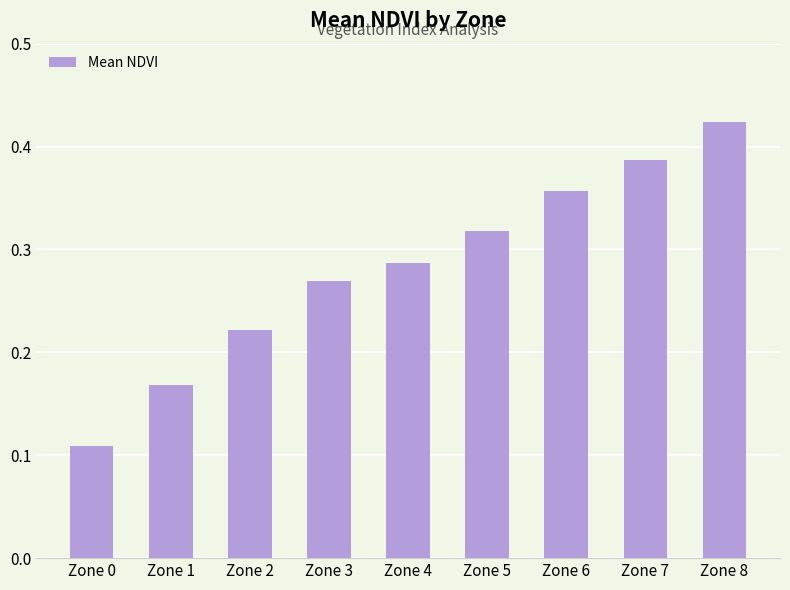

List the labels in order of value, largest first.

Zone 8, Zone 7, Zone 6, Zone 5, Zone 4, Zone 3, Zone 2, Zone 1, Zone 0